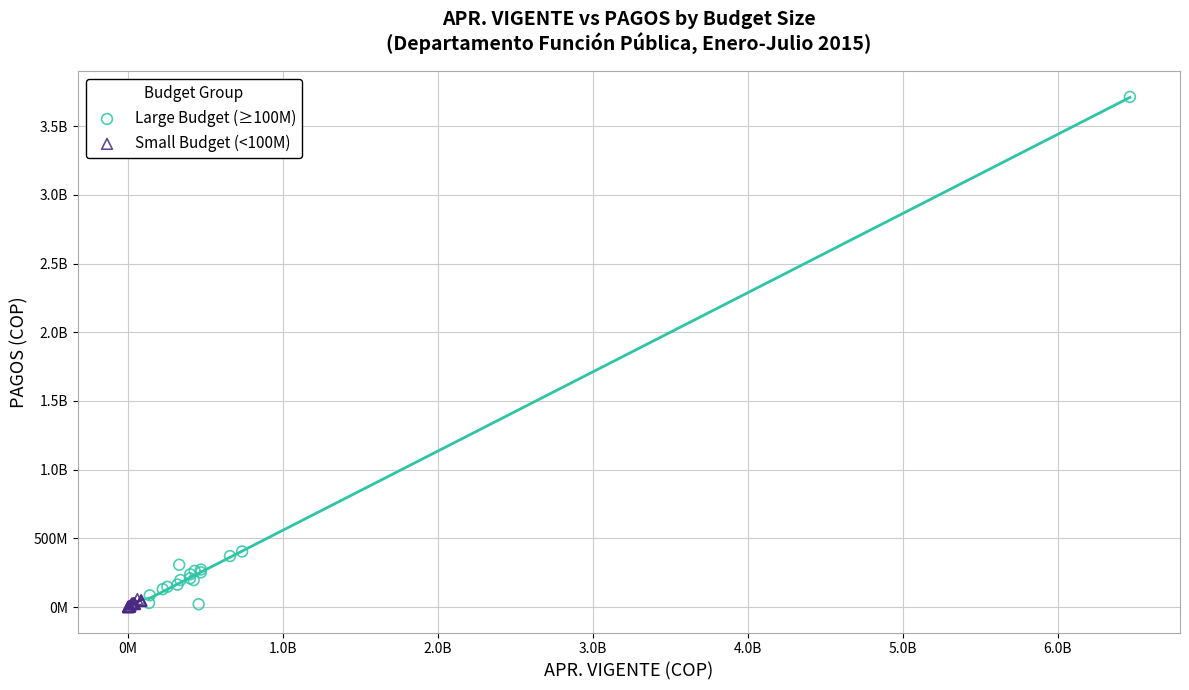

What are all the series names shown in the legend?

Large Budget (≥100M), Small Budget (<100M)